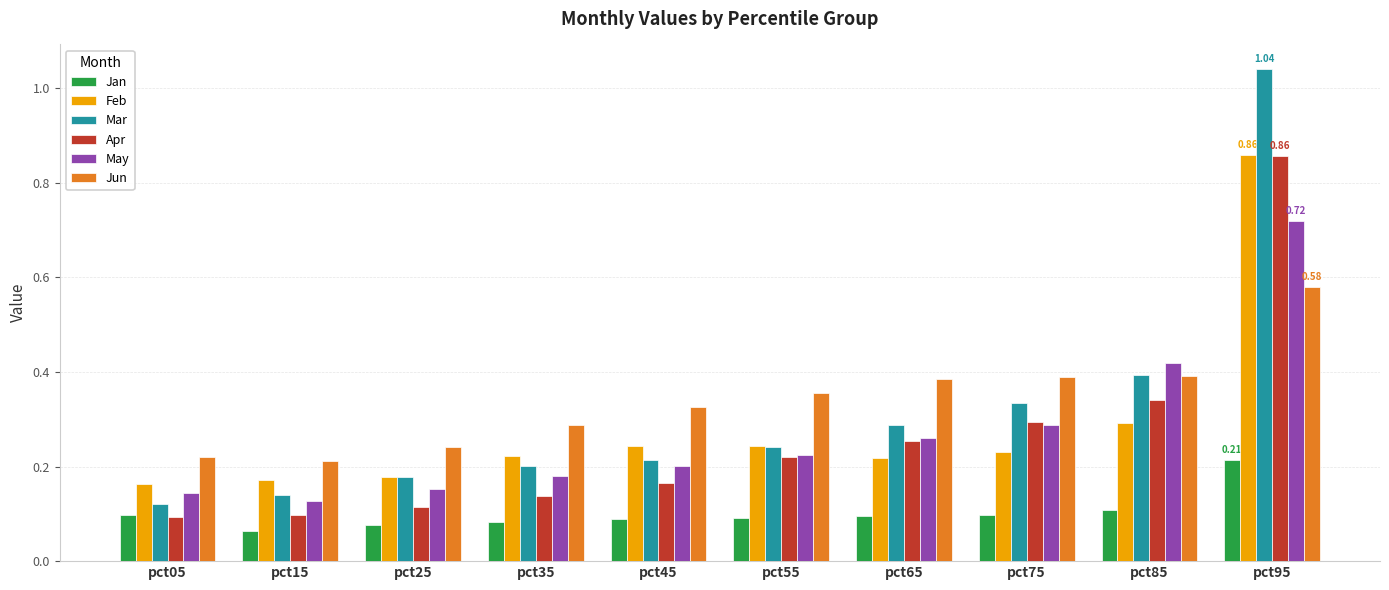

Between pct25 and pct55, which series saw the biggest shift?

Jun